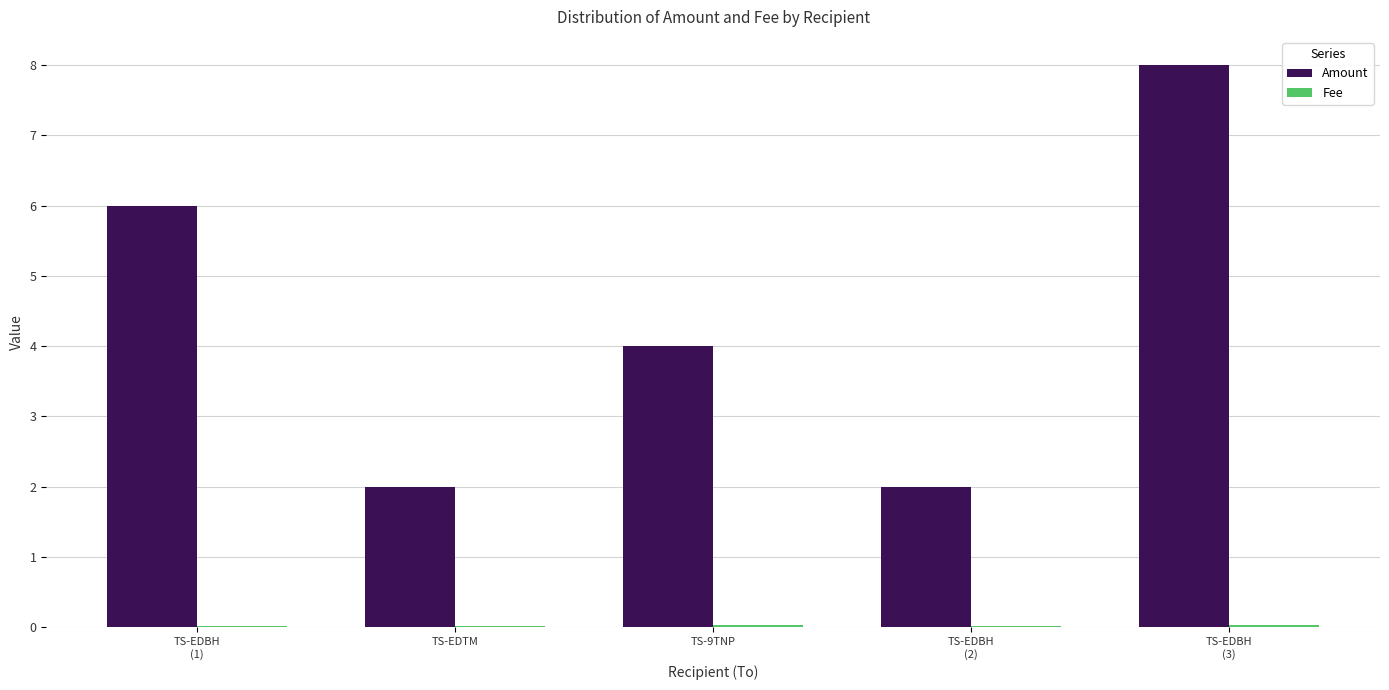

Are the bars horizontal?

No